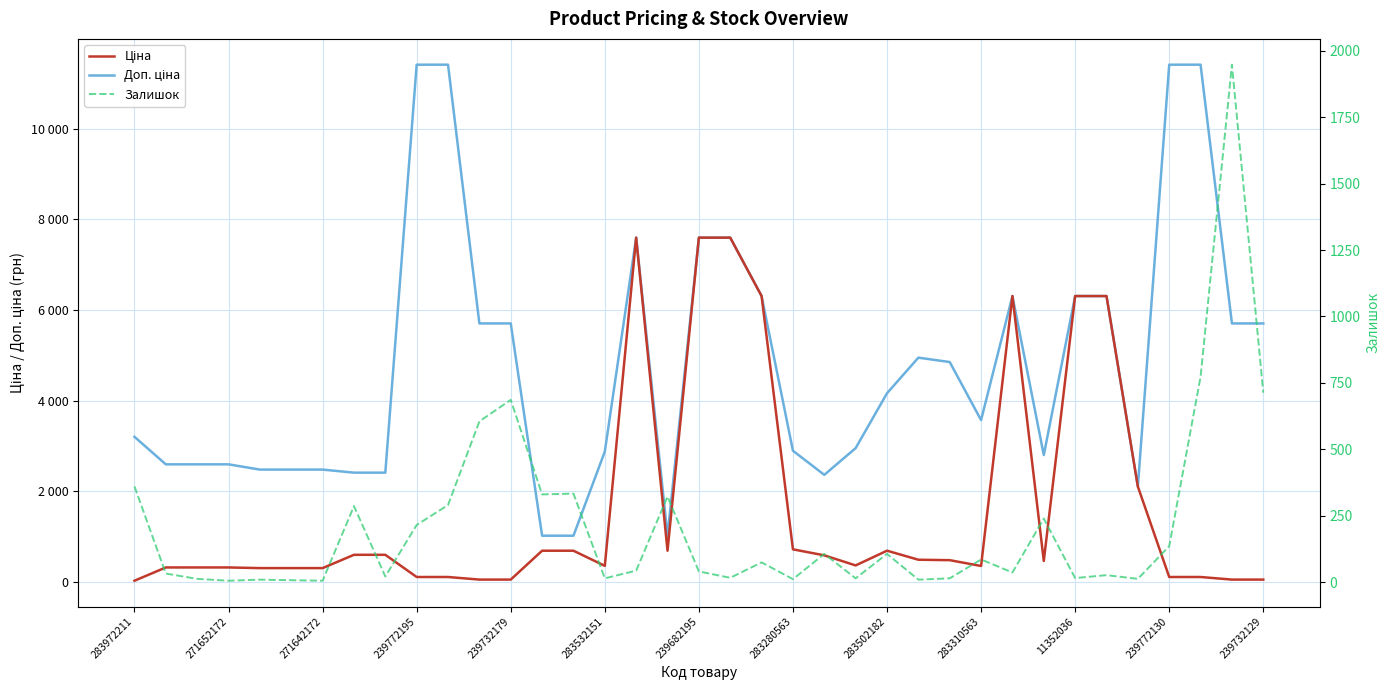

What is the total value across all series at 22?

3064.2